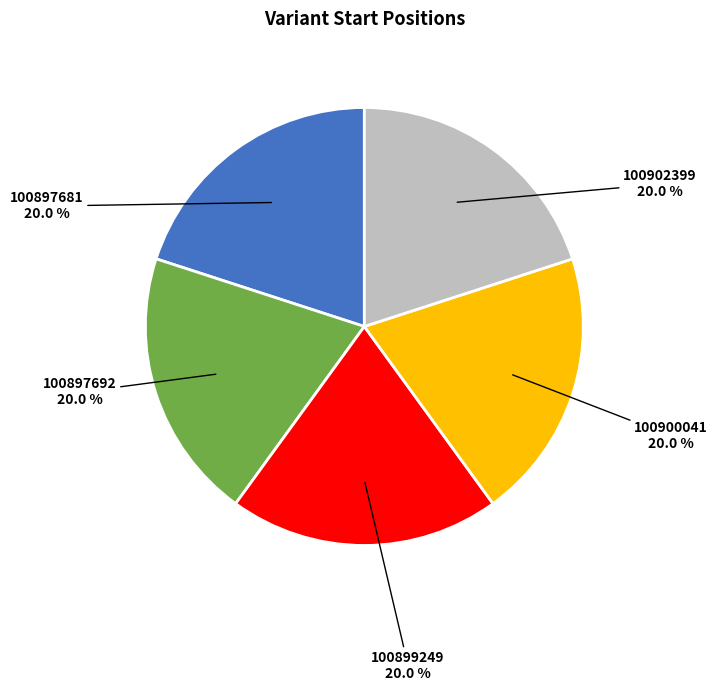

Approximately how many times larger is the value at 100902399 compared to 100897681?

1.0